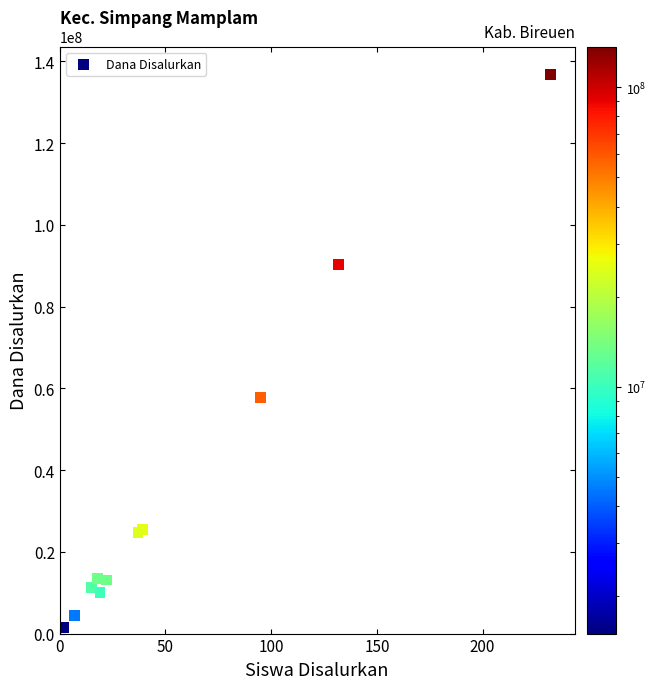

What Y value in the scatter plot is closest to 69187500?

57750000